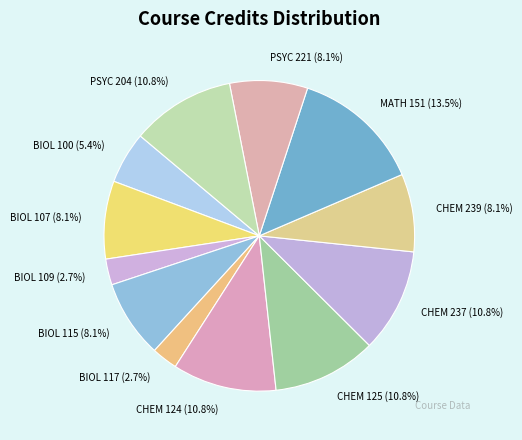

How many segments does this pie chart have?

12